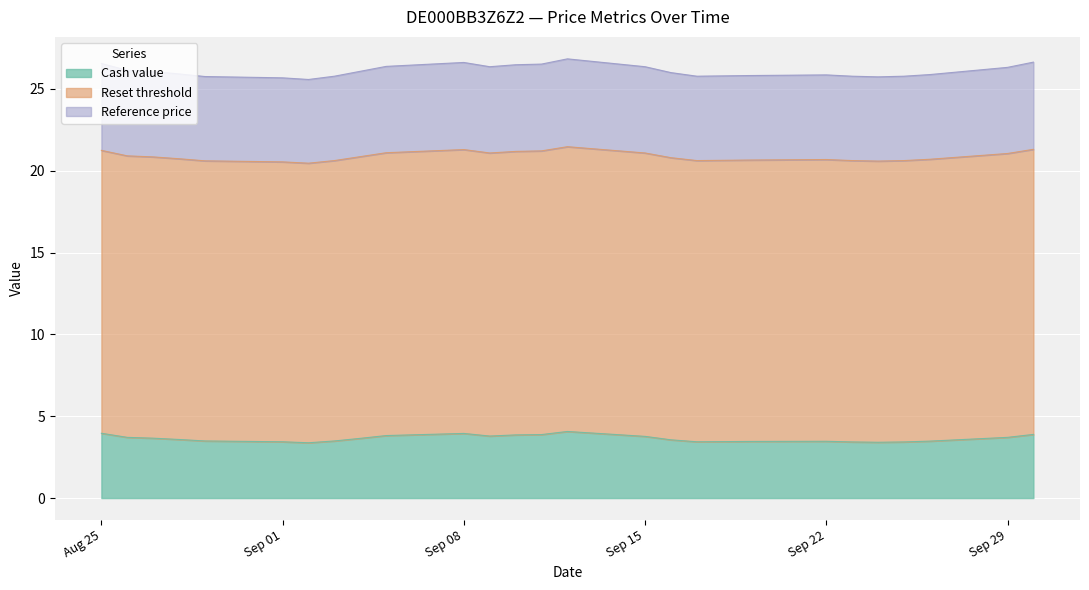

What is the approximate value of Reset threshold at 2025-09-16?

20.8